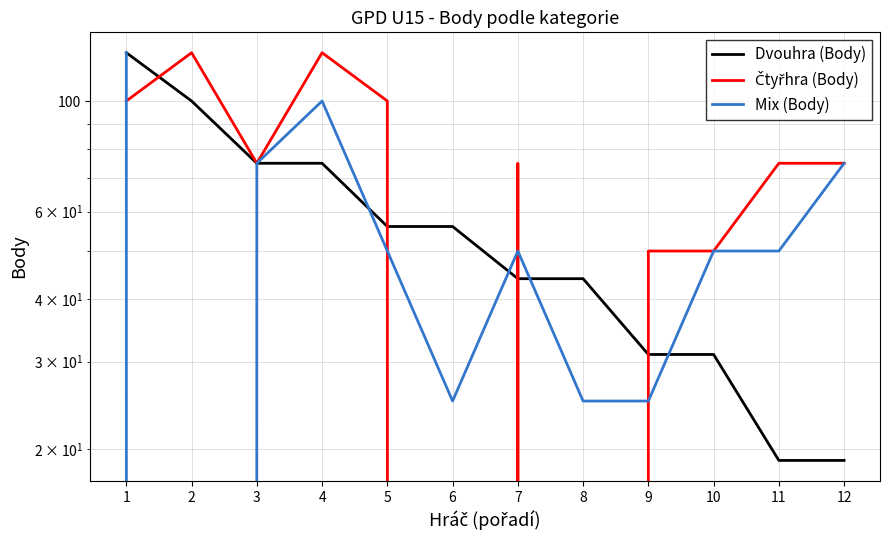

Which has a higher value, 2 or 12?

2